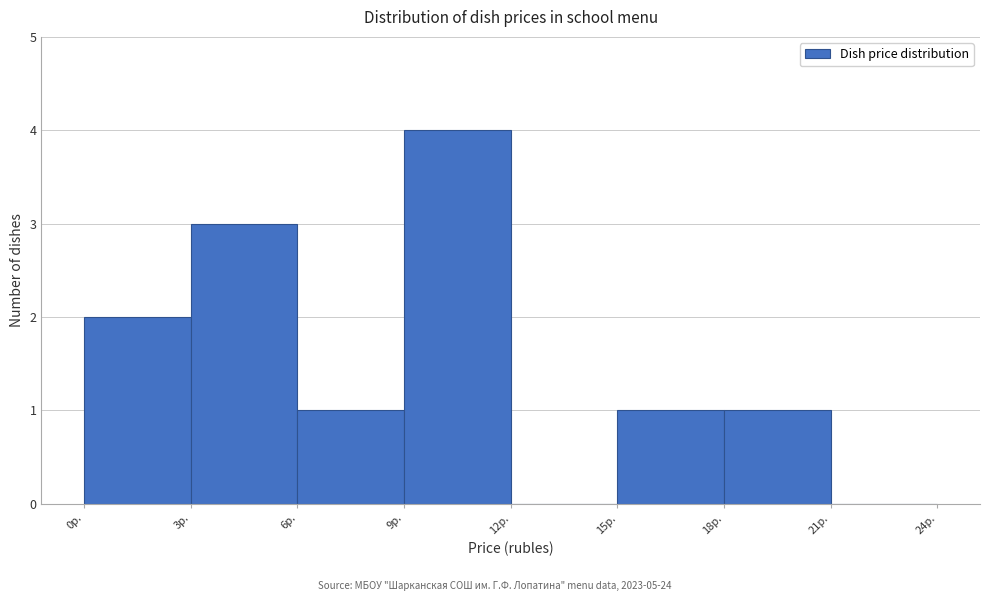

Over which range of the x-axis is the bar tallest?

9 to 12